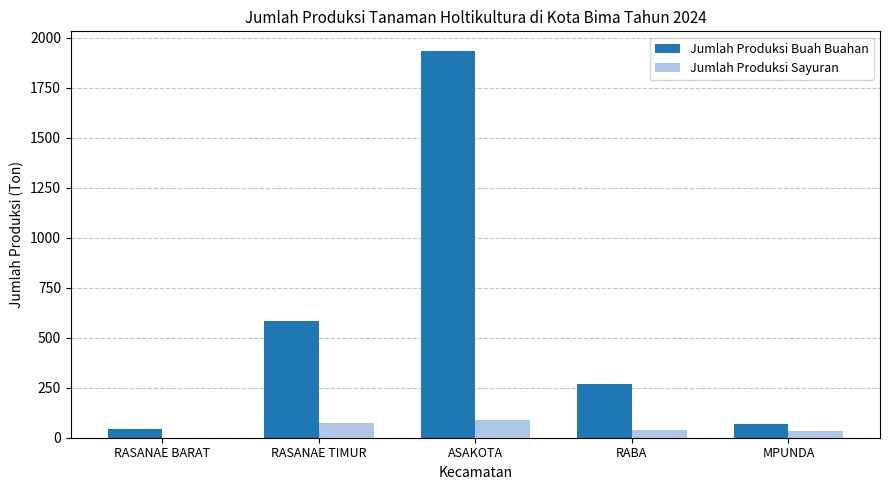

What is the maximum value for Jumlah Produksi Buah Buahan?

1934.5